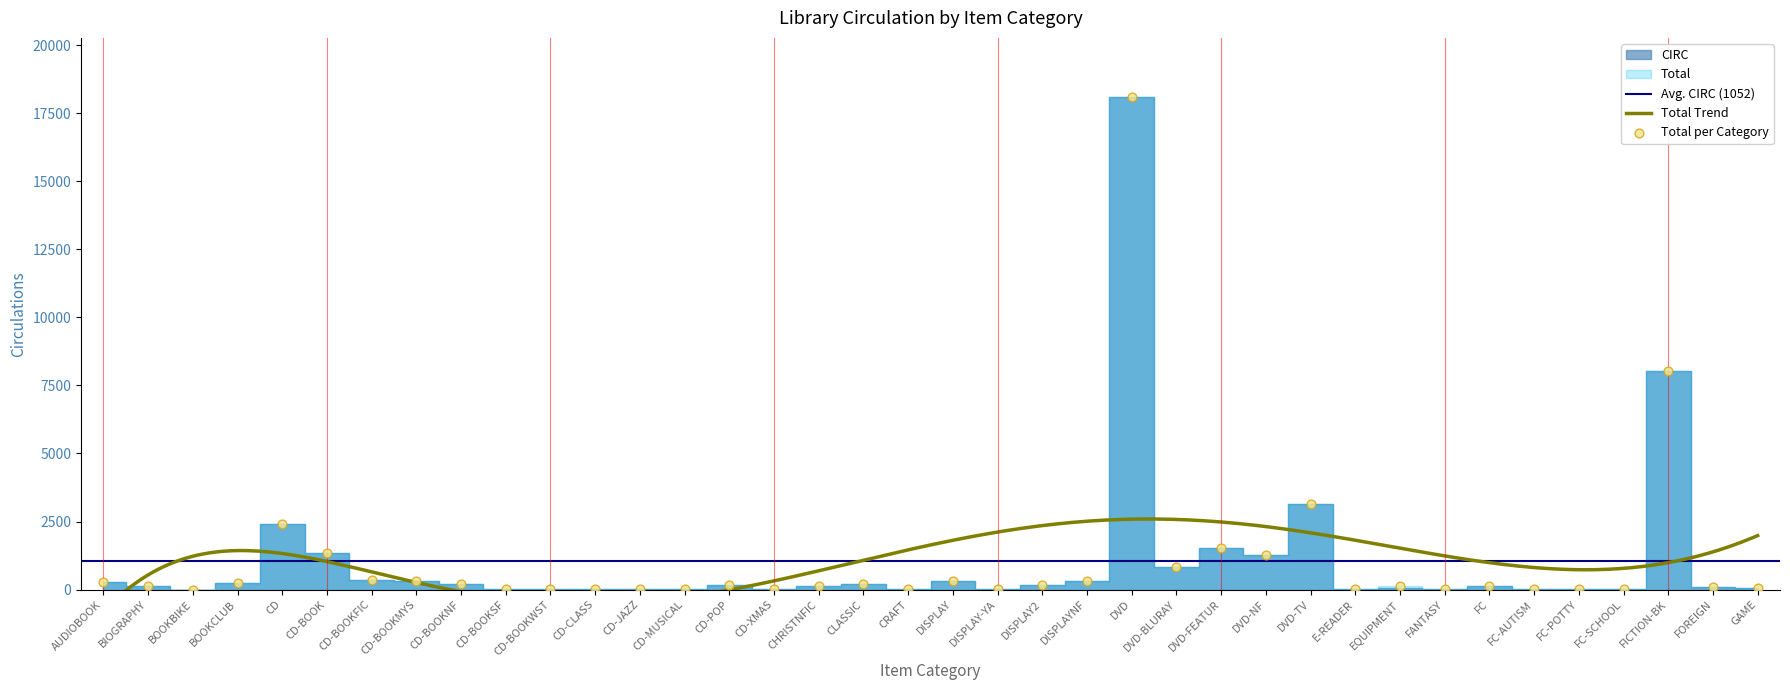

What is the ratio of the value at DISPLAY2 to the value at FC?

1.2